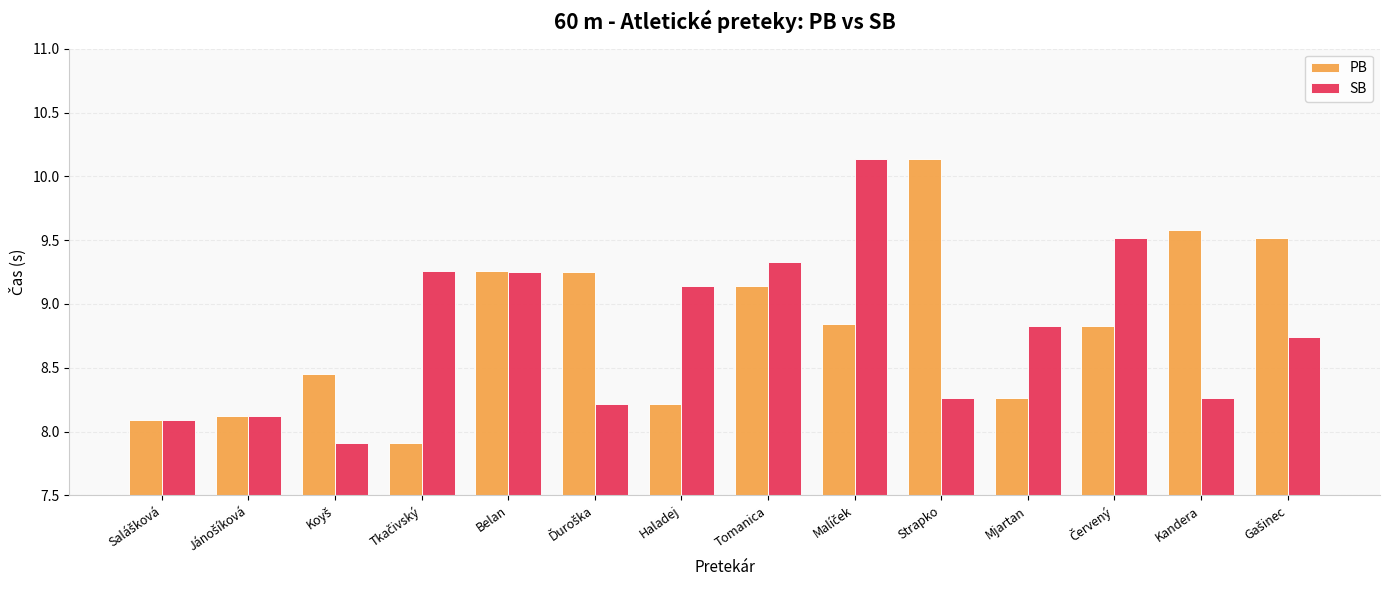

Read the PB value at Haladej.

8.2